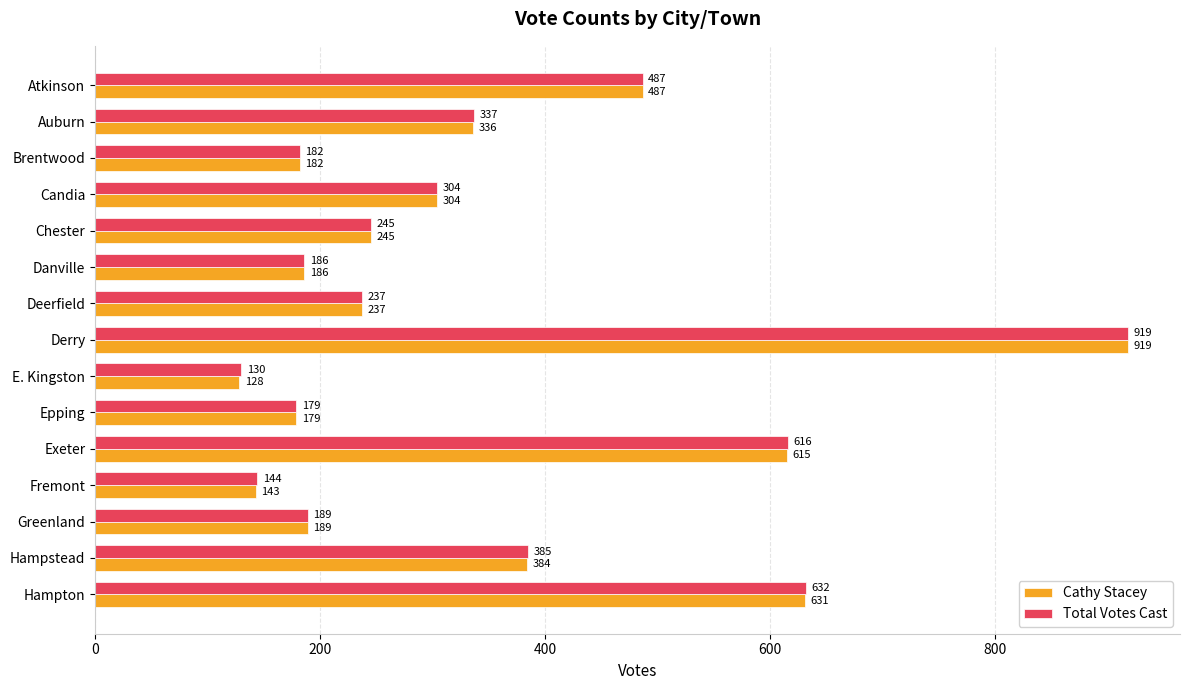

Which series has the largest total across all categories?

Total Votes Cast